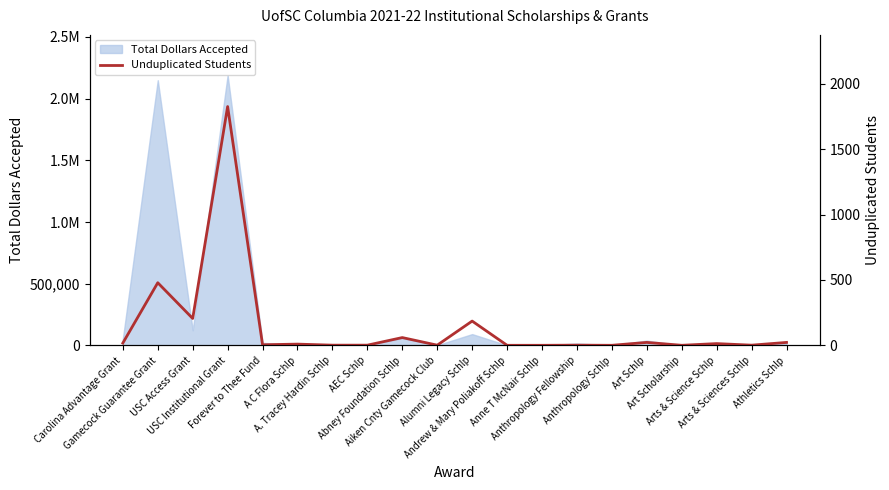

What is the smallest value displayed?

1